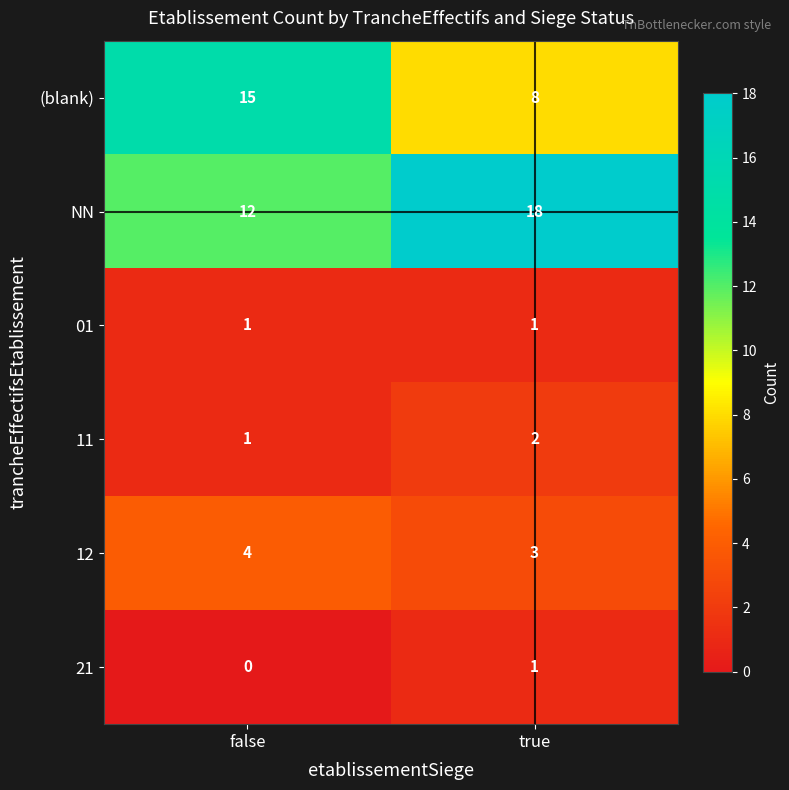

What is the maximum value shown in the chart?

18